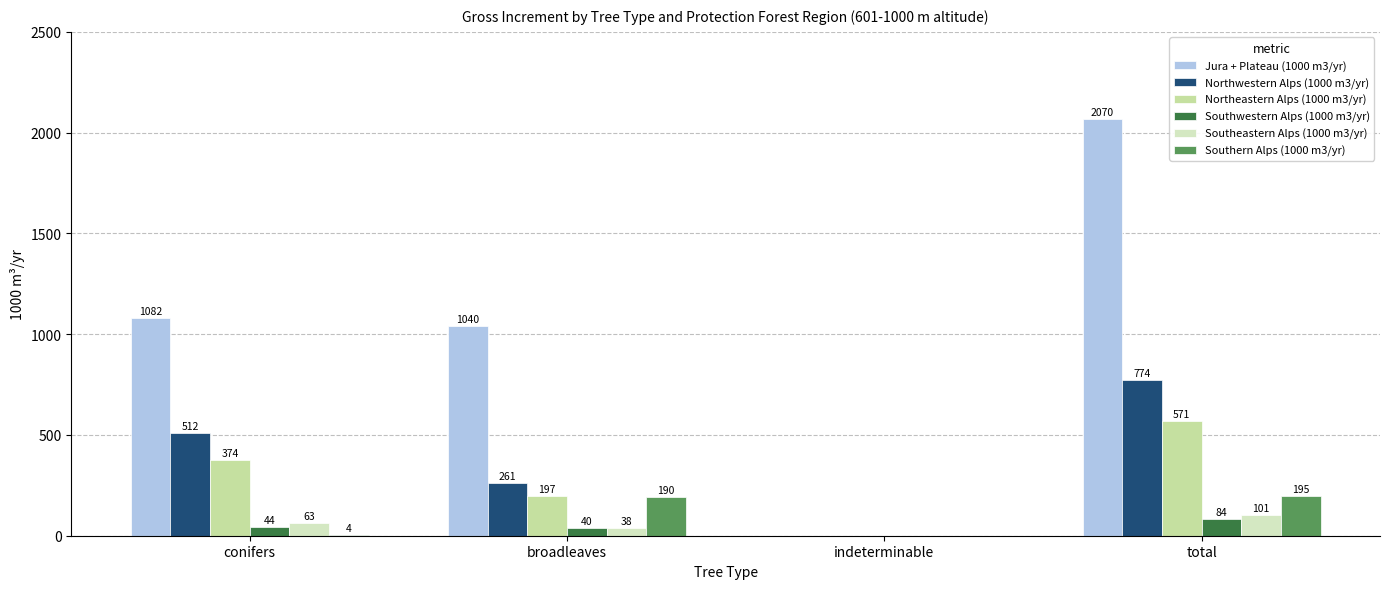

How many distinct data groups are displayed?

6